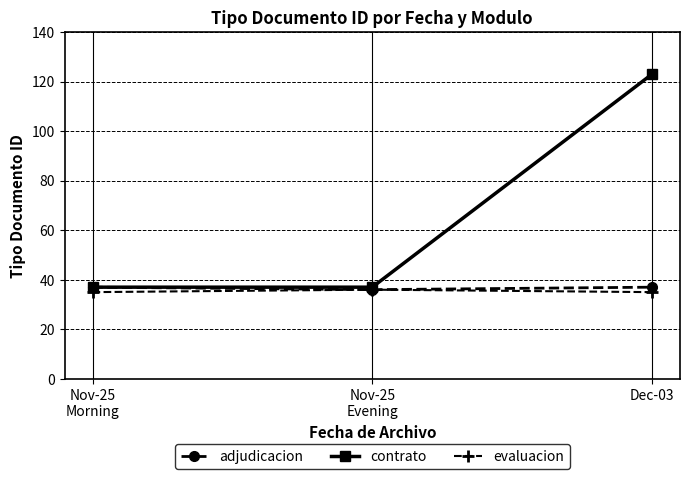

What value does the adjudicacion series have at Dec-03?

37